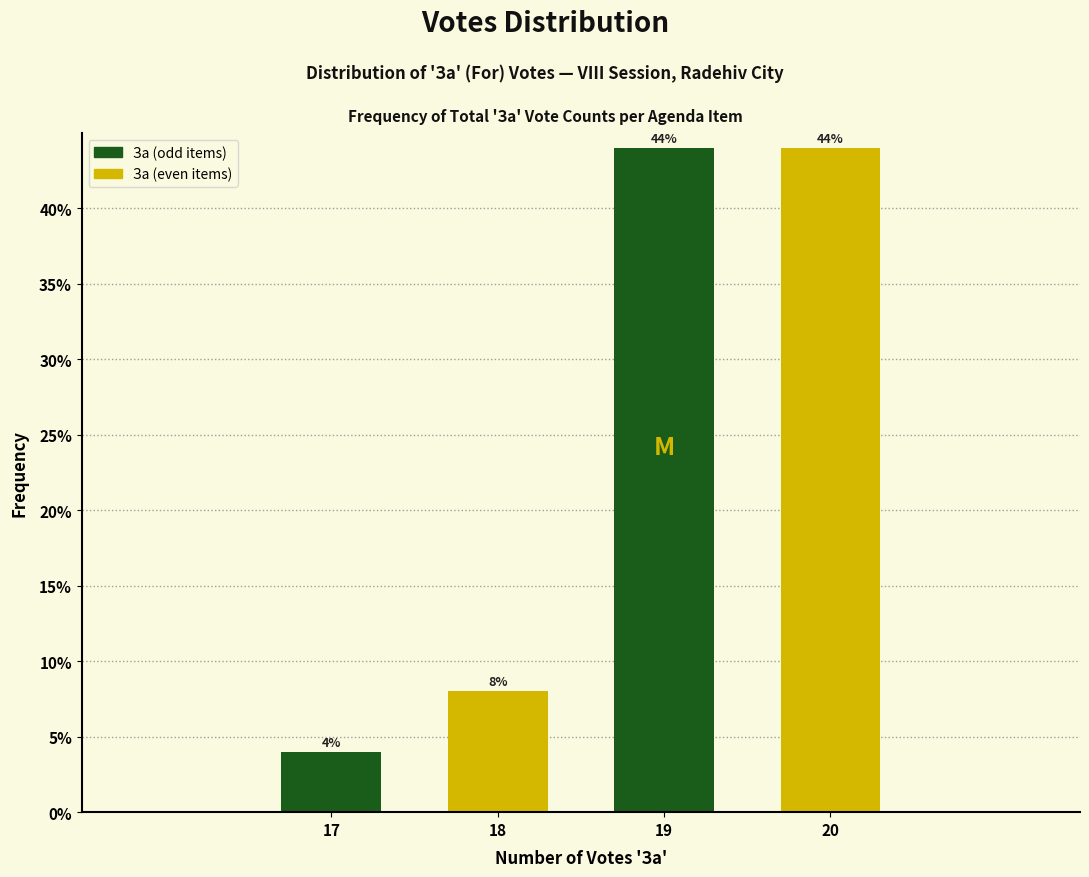

Reading left to right, list all the values displayed in this chart.

4	8	44	44